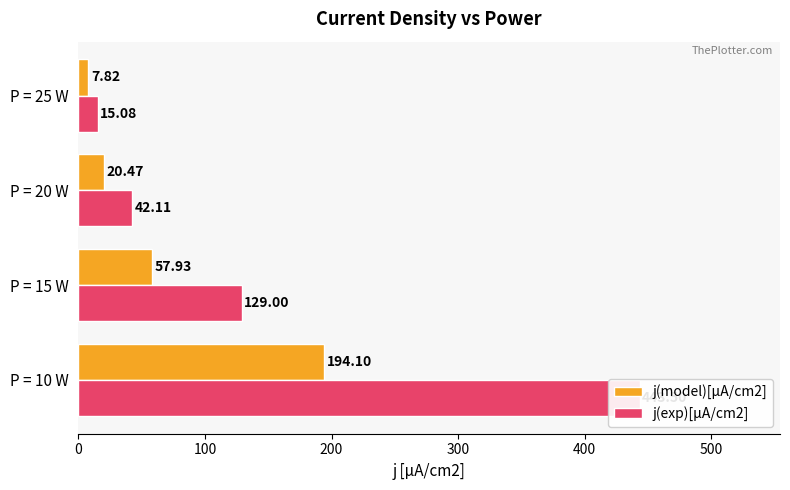

What is the smallest value displayed?

7.8